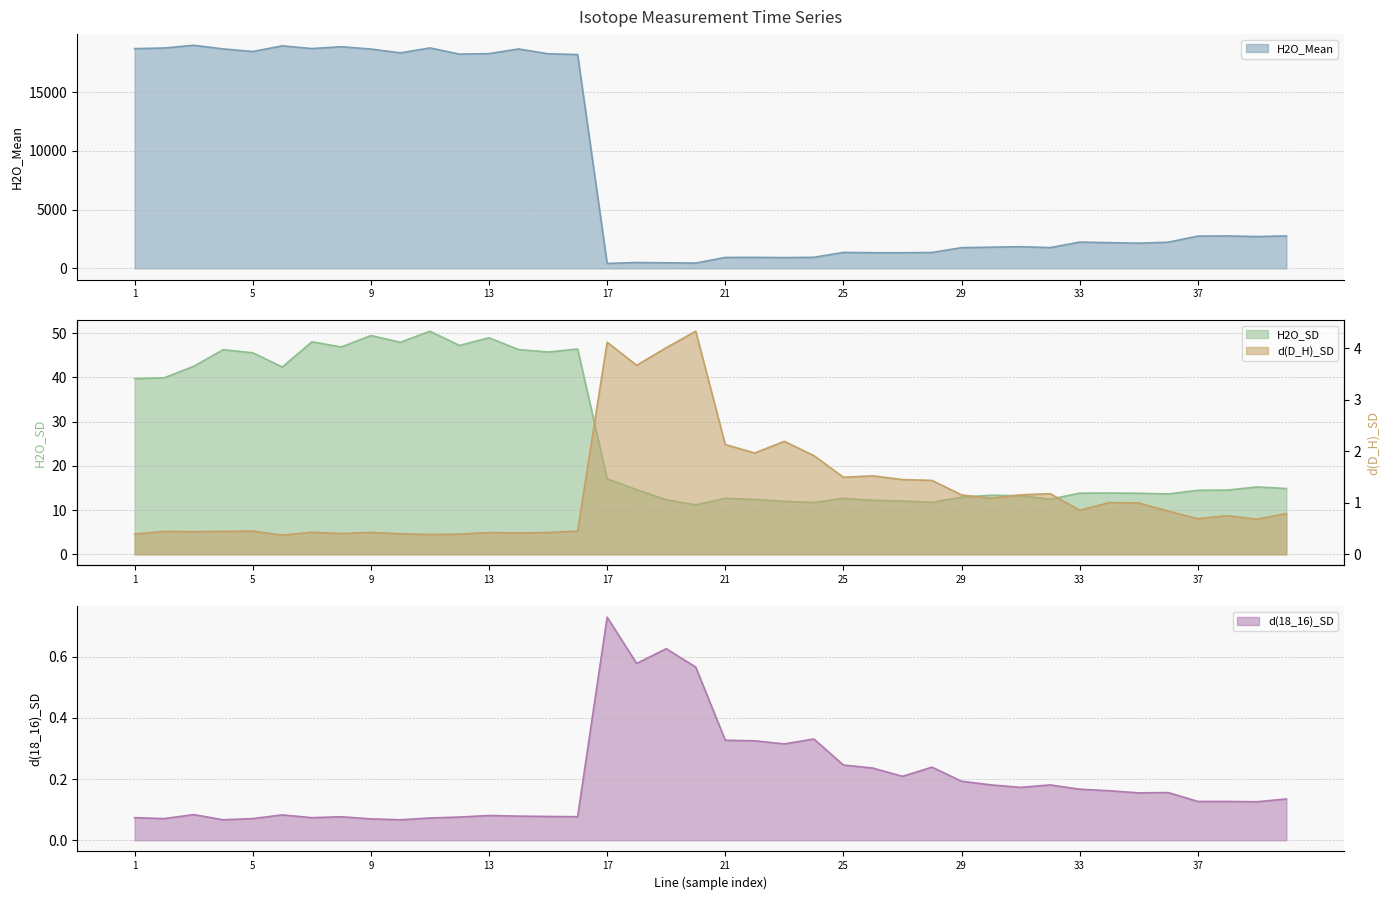

Which series has the largest range (max minus min)?

H2O_Mean